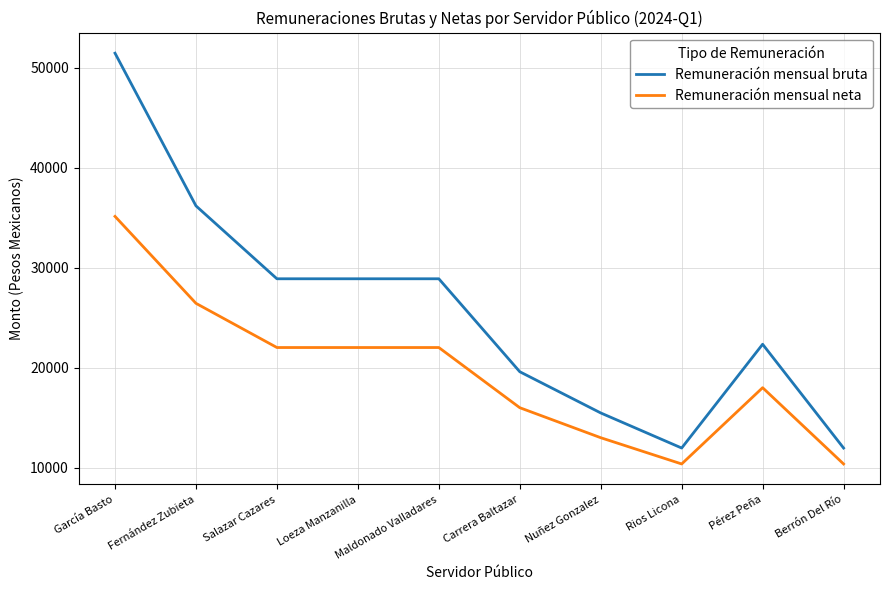

Rank the series at Maldonado Valladares from highest to lowest value.

Remuneración mensual bruta, Remuneración mensual neta